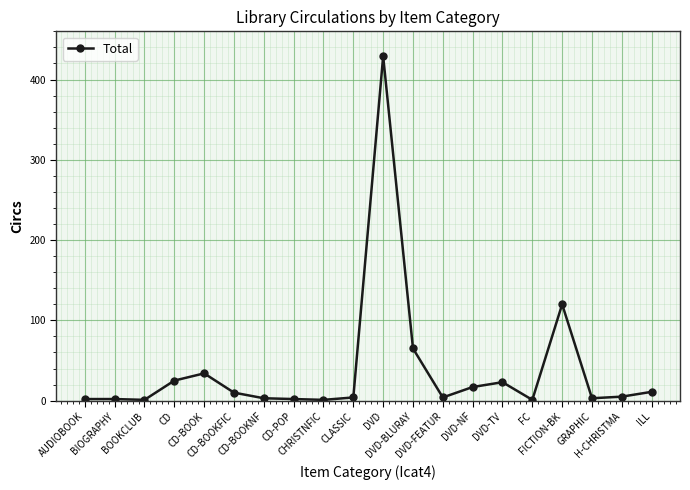

What position from the left is DVD-BLURAY?

12